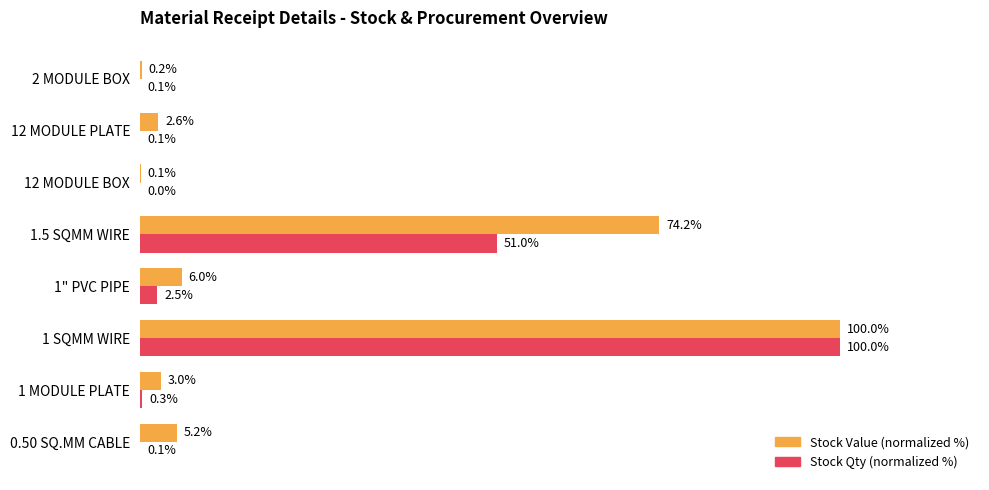

Where is Stock Value (normalized %) nearest to the value 50?

1.5 SQMM WIRE